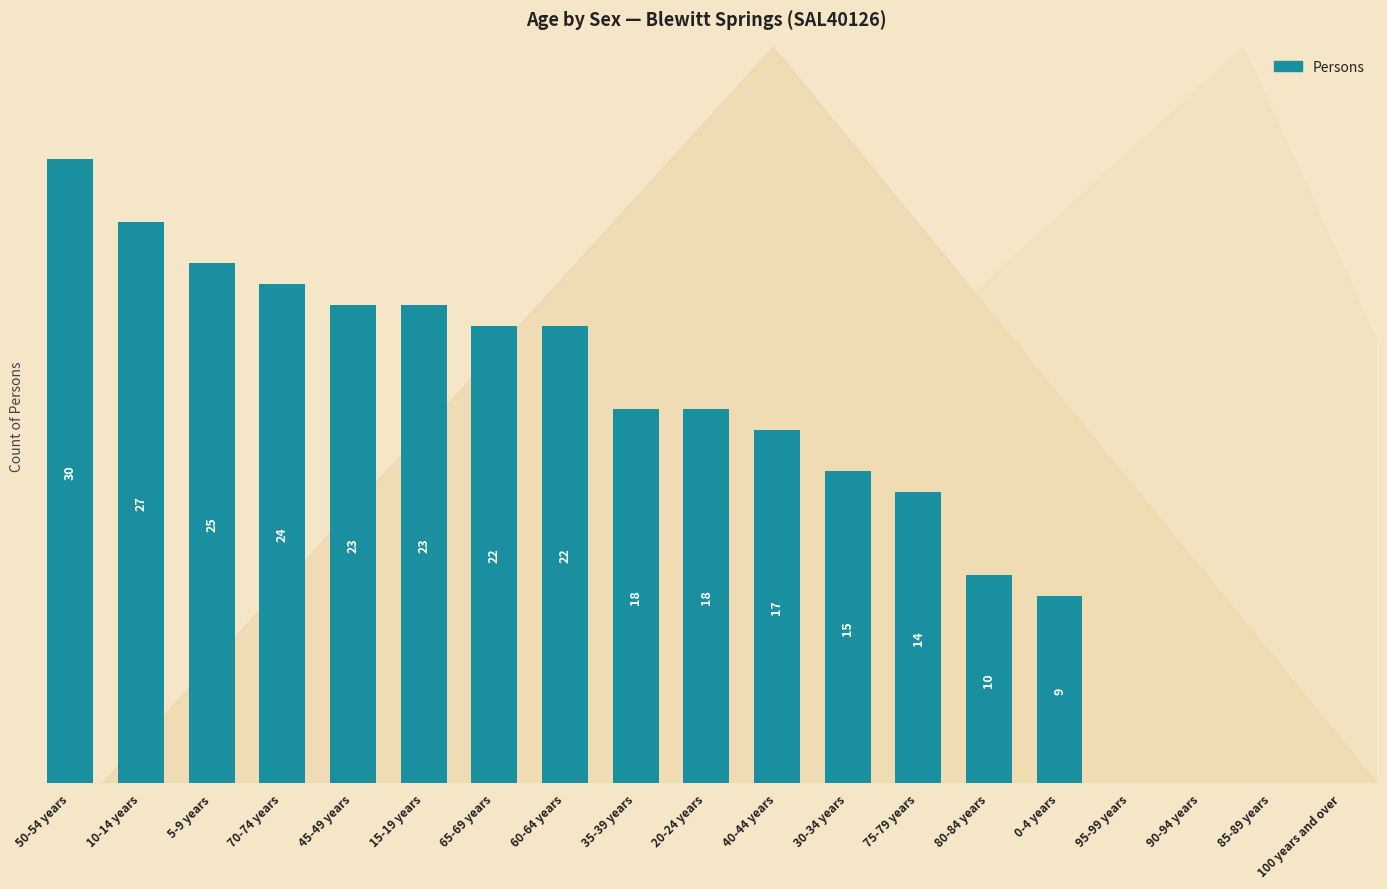

Between 20-24 years and 10-14 years, which is larger?

10-14 years